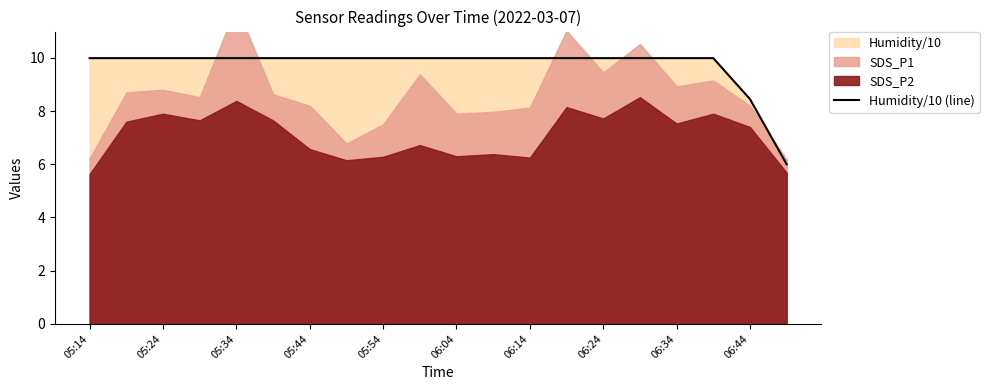

Reading left to right, what are all the values shown in this chart?

10.0	10.0	10.0	10.0	10.0	10.0	10.0	10.0	10.0	10.0	10.0	10.0	10.0	10.0	10.0	10.0	10.0	10.0	8.4	6.0